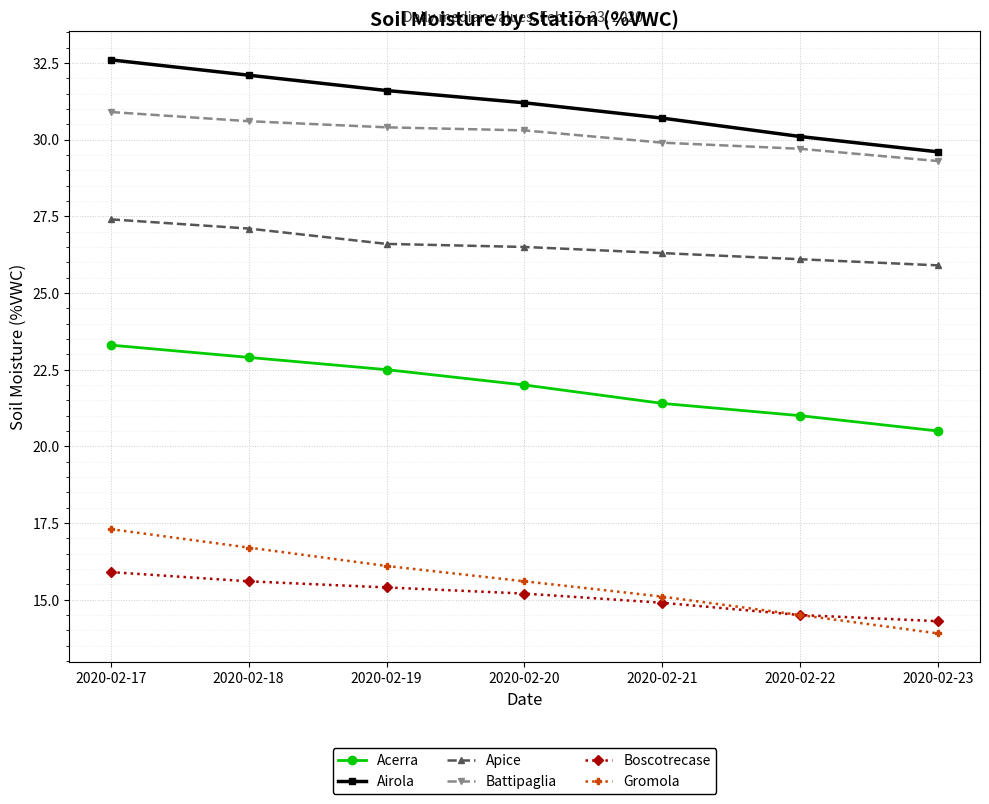

Reading right to left, list all the values displayed in this chart.

Acerra: 20.5	21.0	21.4	22.0	22.5	22.9	23.3
Airola: 29.6	30.1	30.7	31.2	31.6	32.1	32.6
Apice: 25.9	26.1	26.3	26.5	26.6	27.1	27.4
Battipaglia: 29.3	29.7	29.9	30.3	30.4	30.6	30.9
Boscotrecase: 14.3	14.5	14.9	15.2	15.4	15.6	15.9
Gromola: 13.9	14.5	15.1	15.6	16.1	16.7	17.3